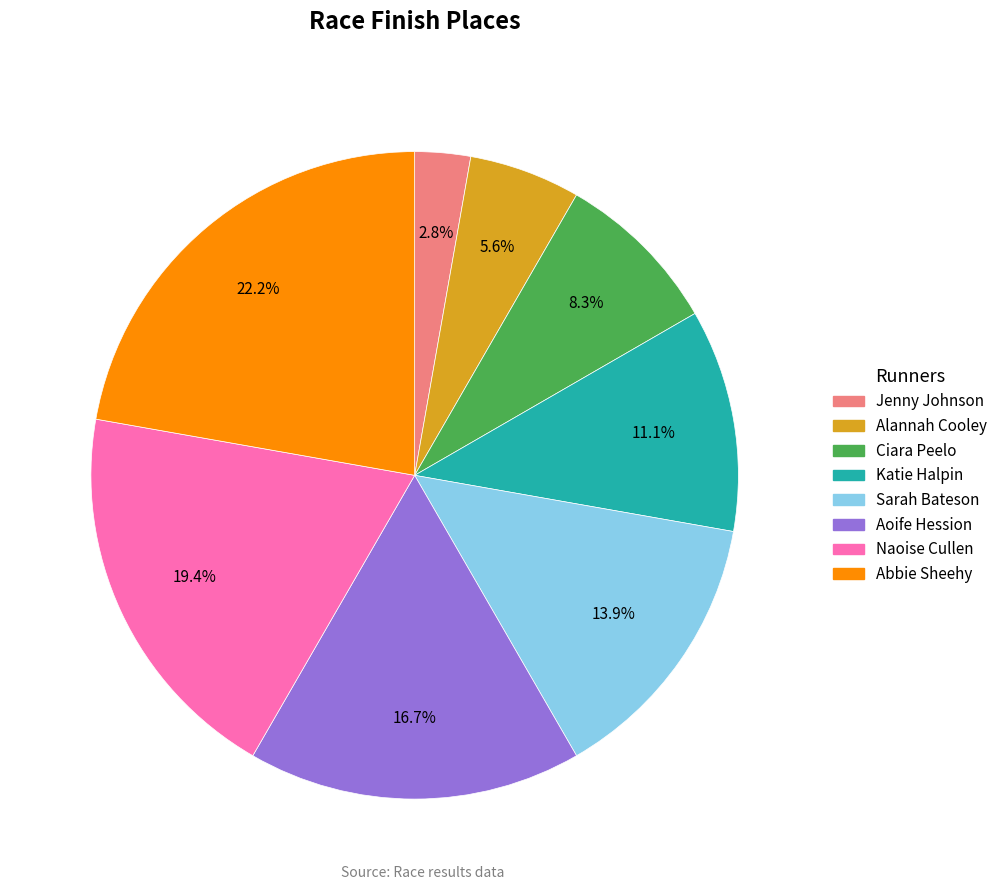

How many segments does this pie chart have?

8